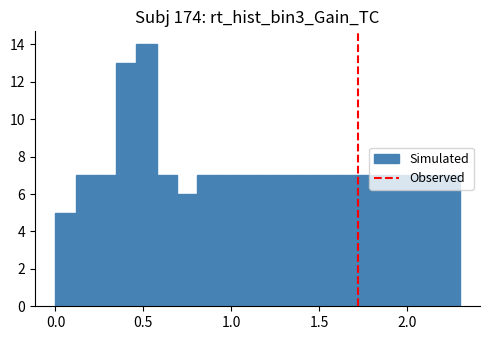

Read against the x-axis, roughly where is the centre of the tallest bar?

0.50